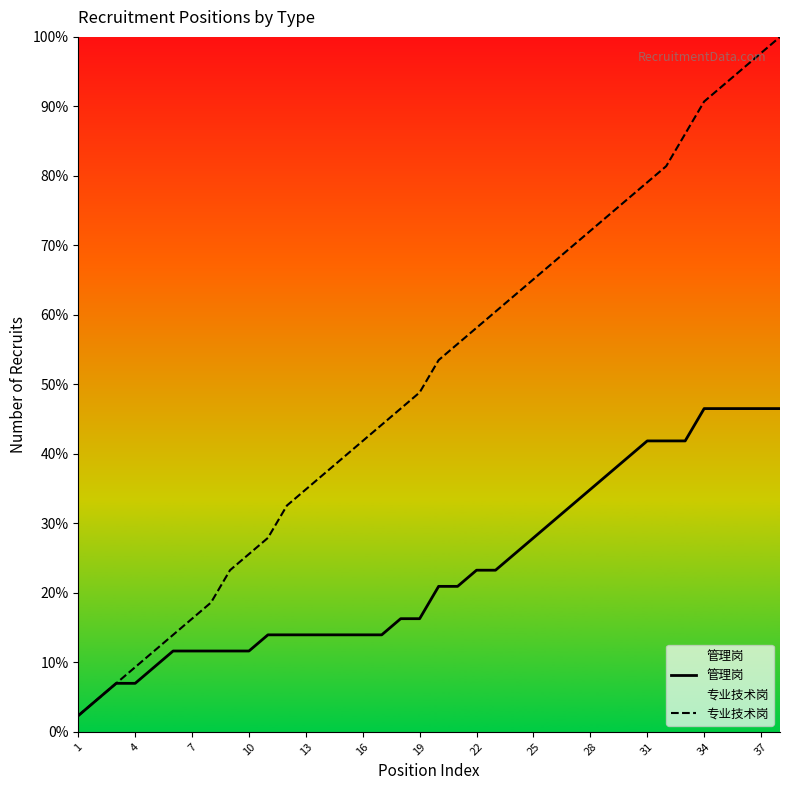

How many lines are shown in the chart?

2